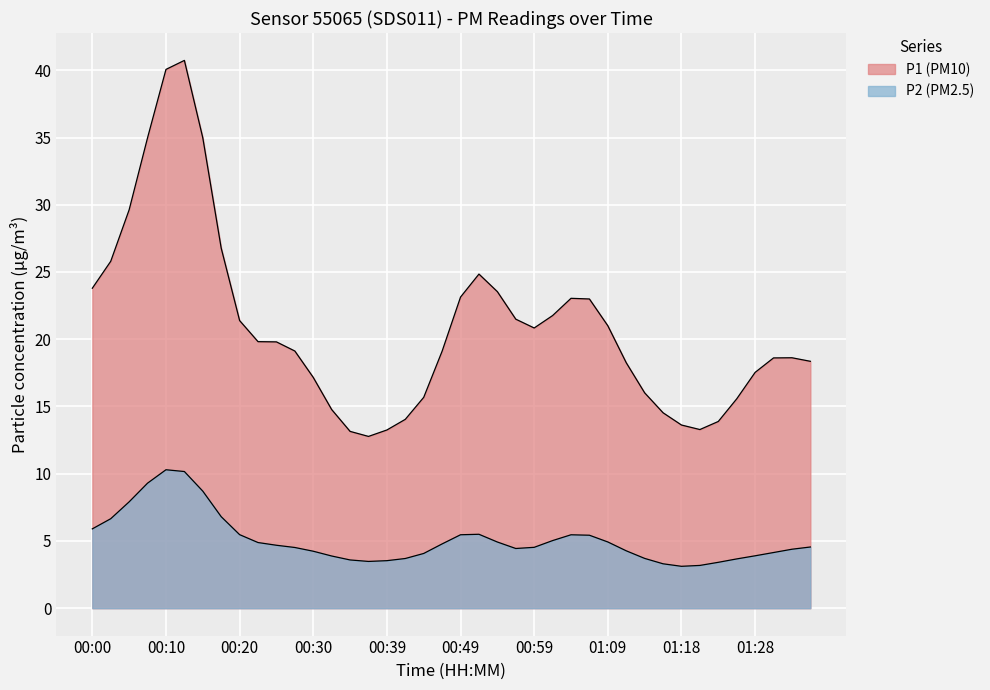

Rank the series by their average value, from lowest to highest.

P2, P1